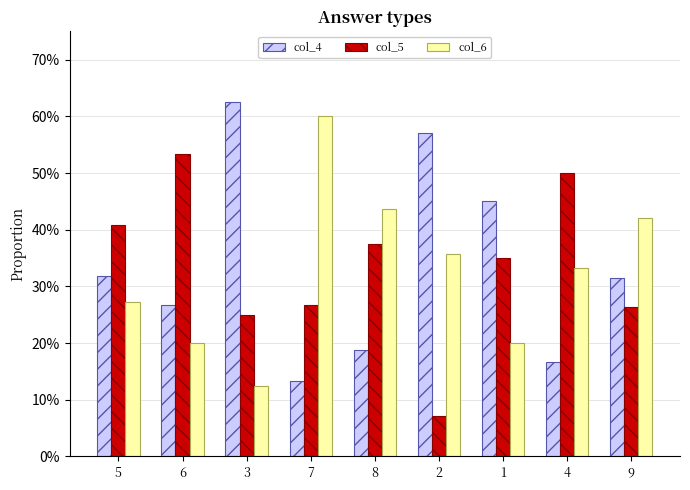

What is the label of the 7th bar from the left?

1